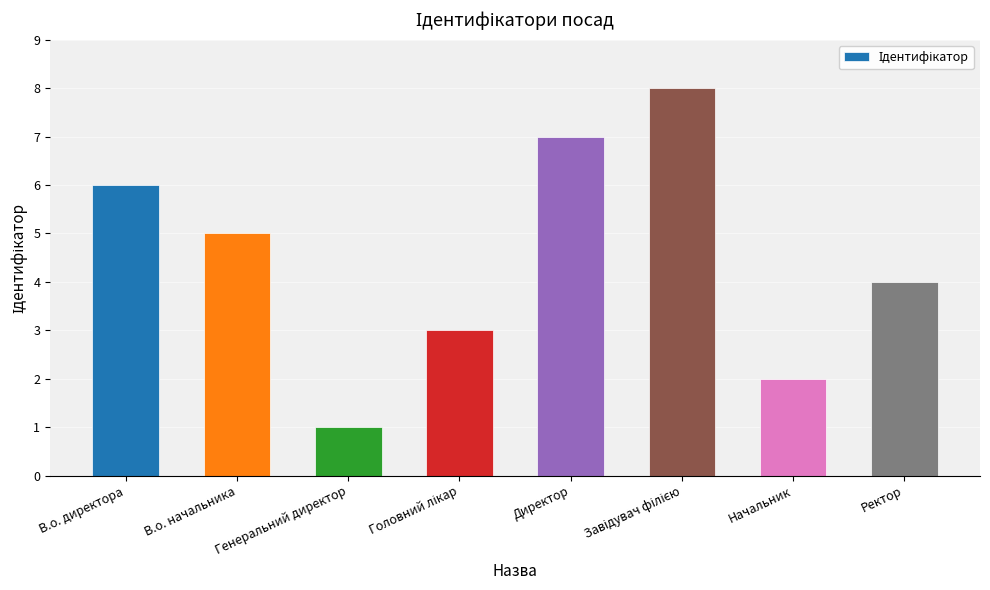

How many bars are there in total?

8